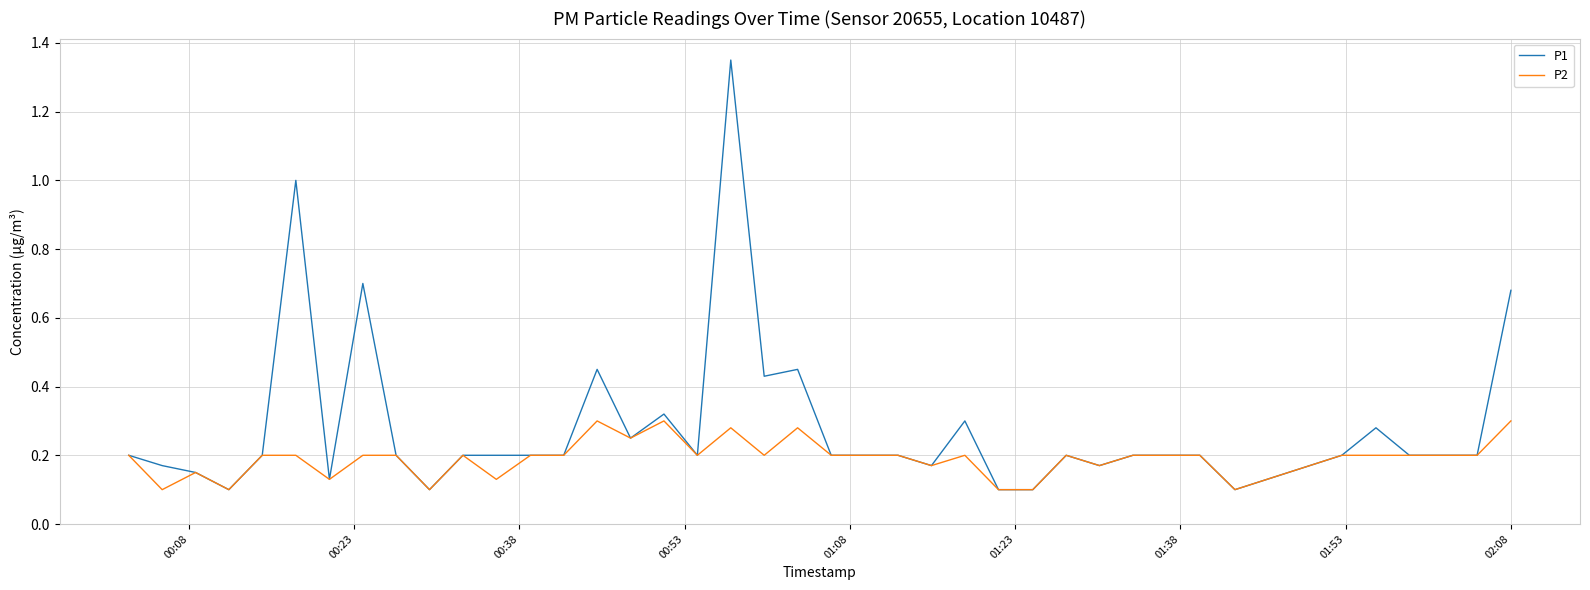

How many lines are shown in the chart?

2